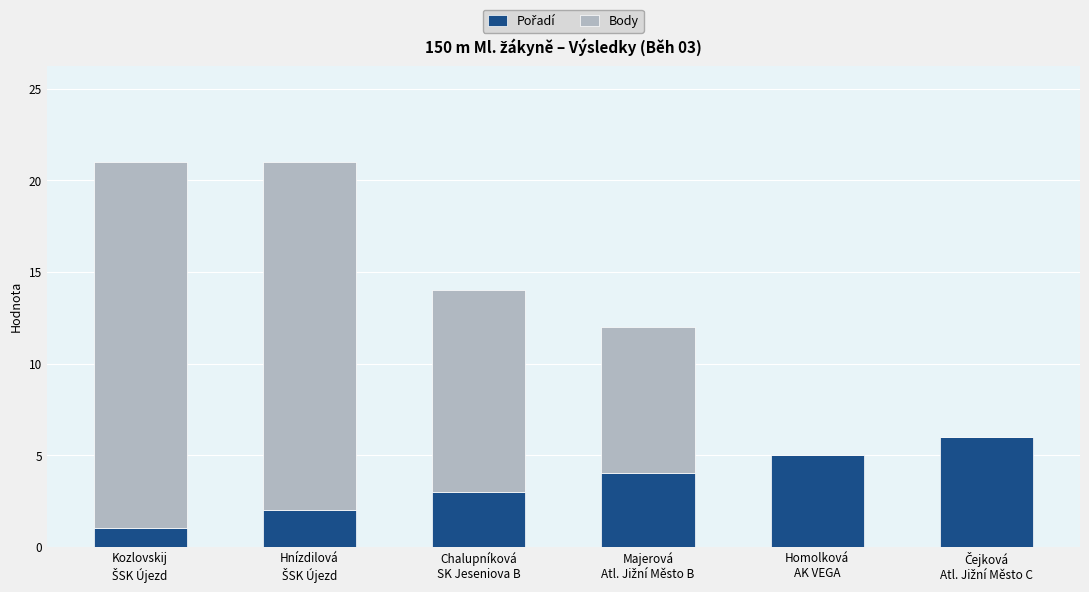

How many categories are shown in the chart?

6